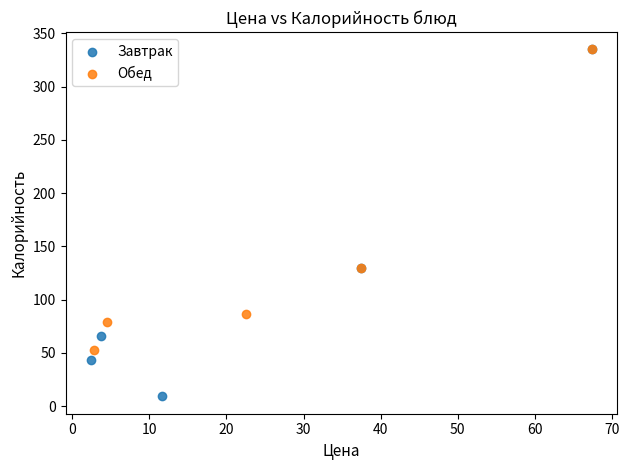

Which series contains the lowest Y value?

Завтрак